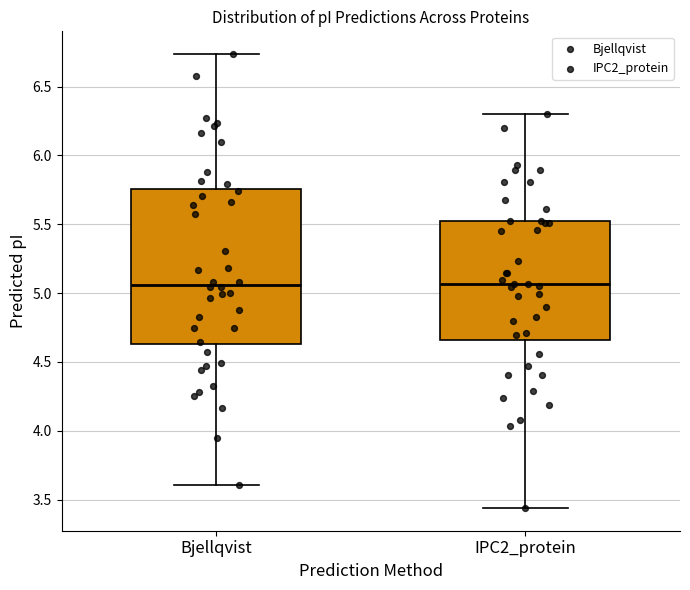

Reading left to right, transcribe this box plot: for each box, give where its median line is, the range the box spans, and where its two whiskers end, as read against the y-axis. The values are not printed on the chart, so give them approximately, as read against the axis.

Bjellqvist: median 5.05, box 4.65 to 5.75, whiskers 3.60 to 6.75
IPC2_protein: median 5.05, box 4.65 to 5.55, whiskers 3.45 to 6.30